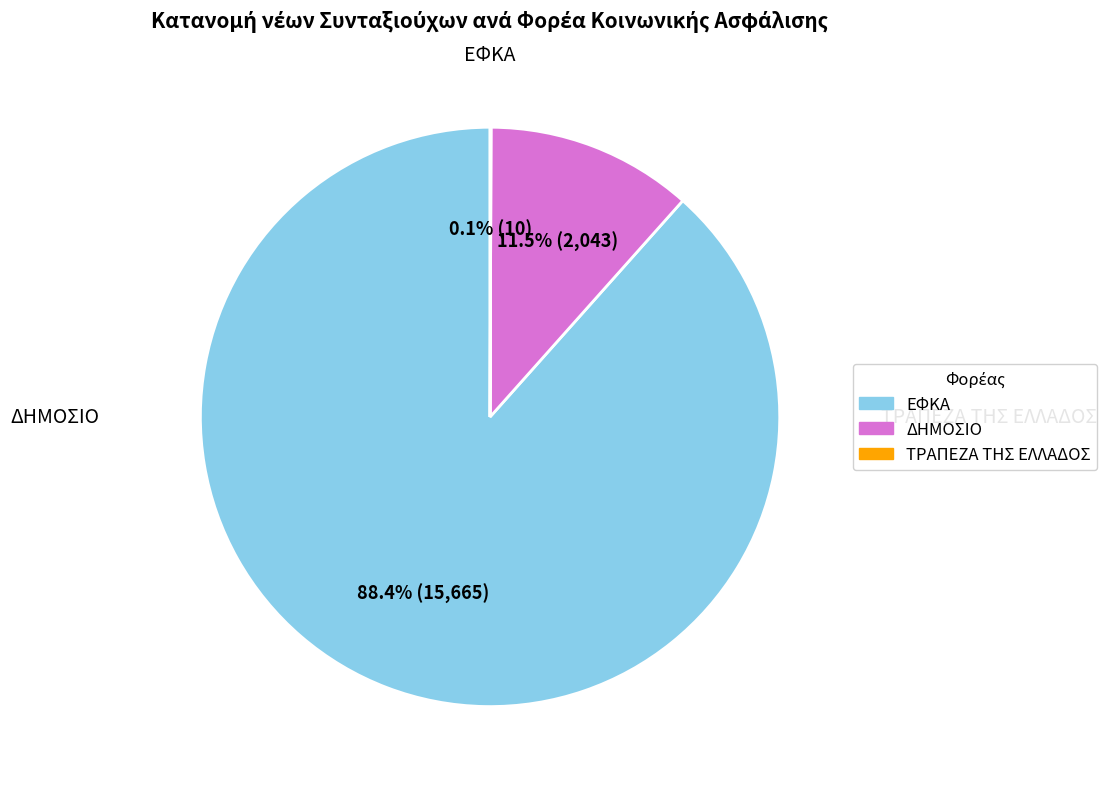

Is there any slice that represents more than half of the pie?

Yes